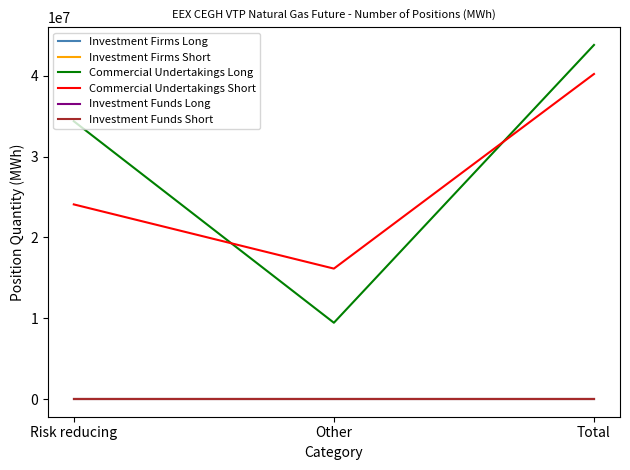

How many lines are shown in the chart?

6